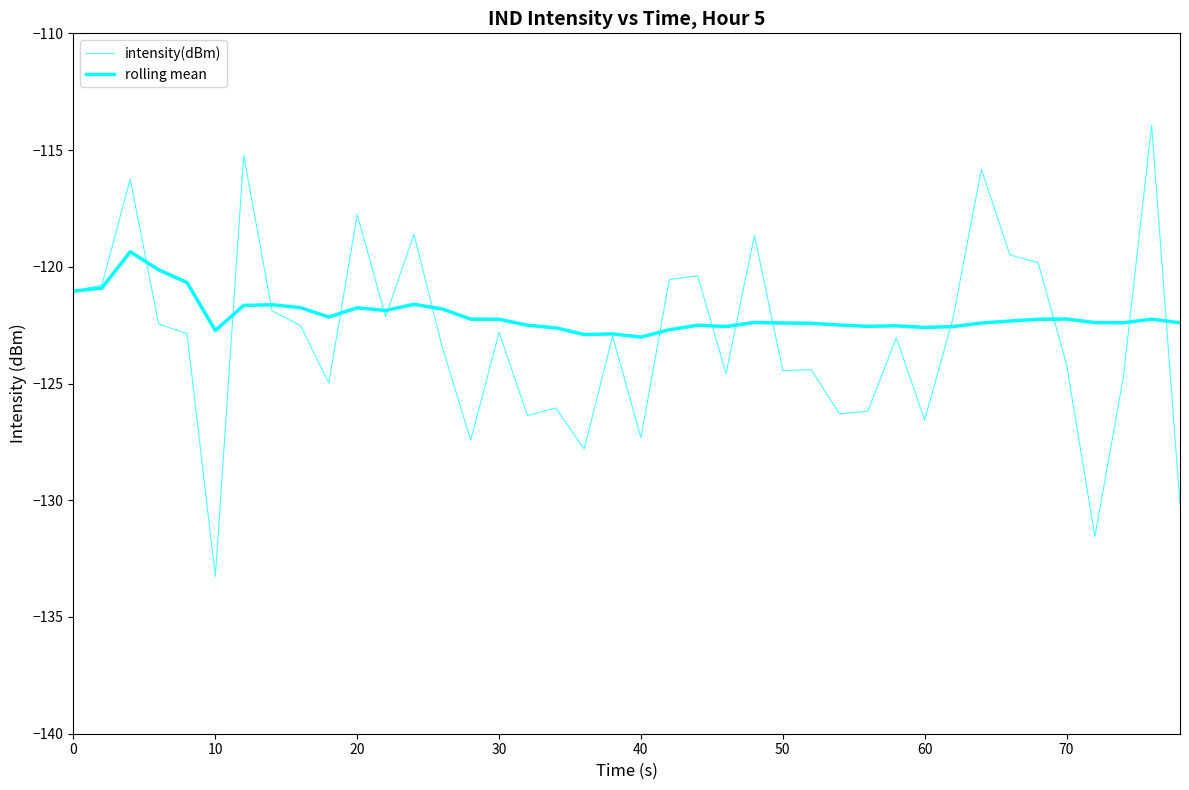

How many lines are shown in the chart?

2